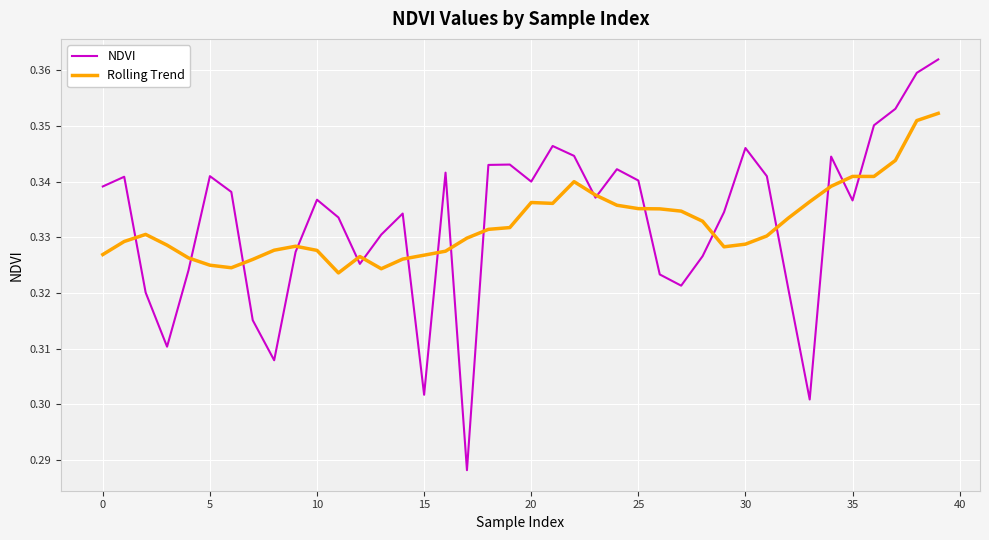

List the series in order of their peak value, lowest first.

Rolling Trend, NDVI